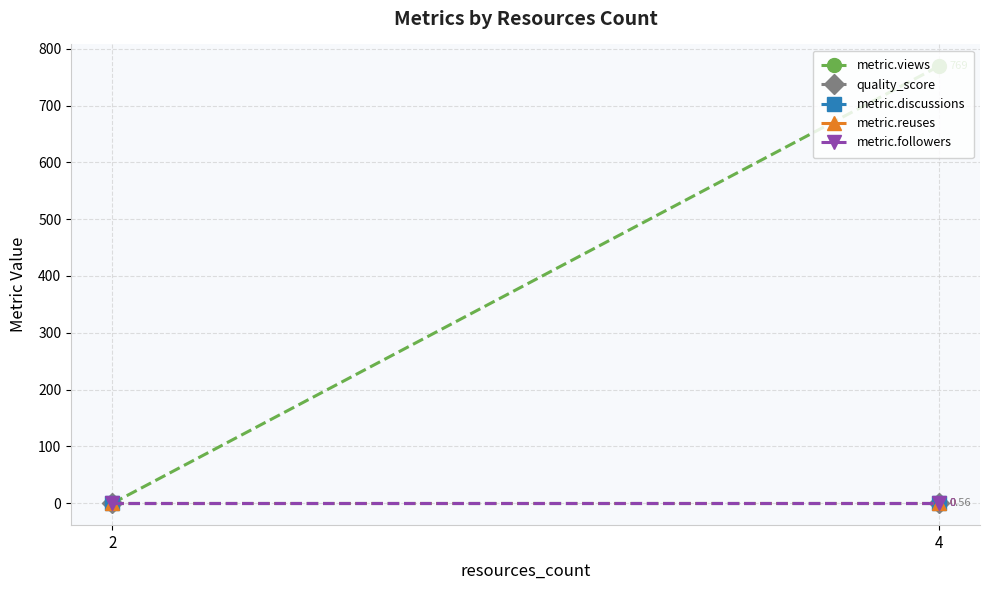

How many data points does each series have?

2